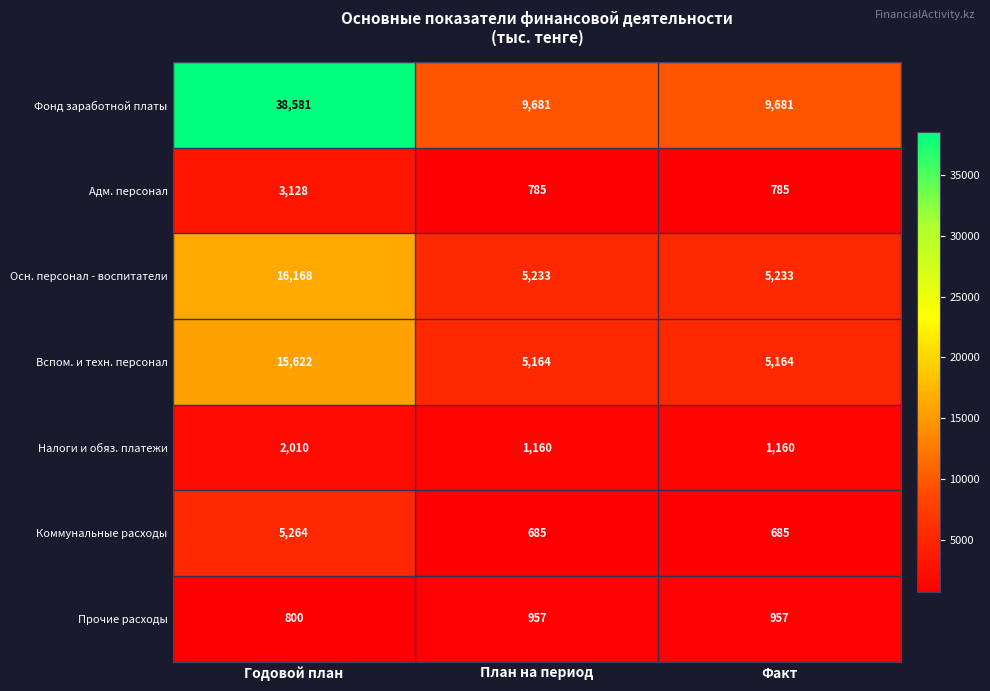

What is the difference between the maximum and minimum values in the Налоги и обяз. платежи series?

850